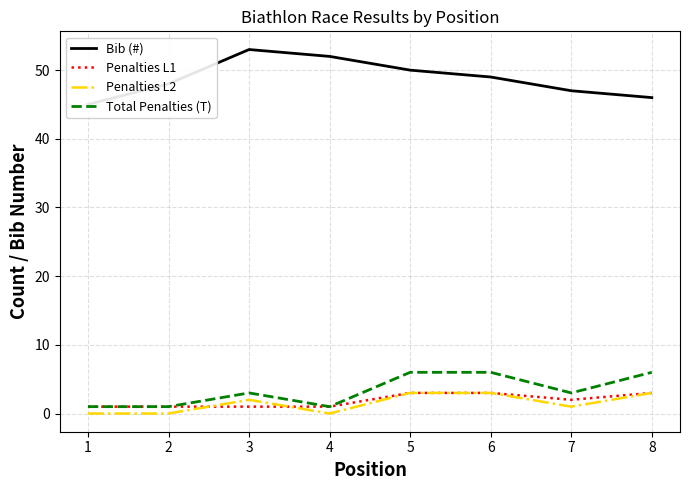

Is it true that Total Penalties (T) equals 6 at 5?

True